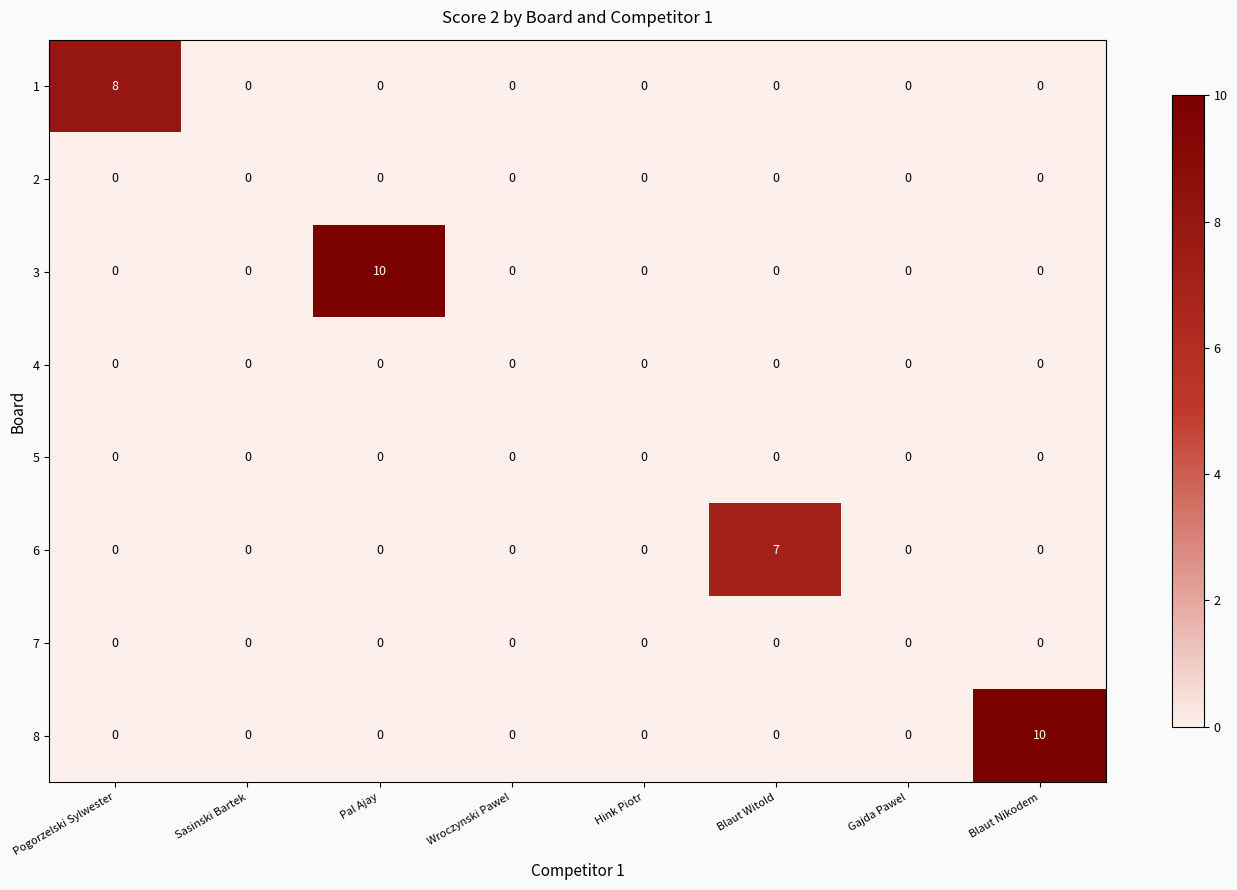

The 4 series shows 0 at Wroczynski Pawel. True or false?

True